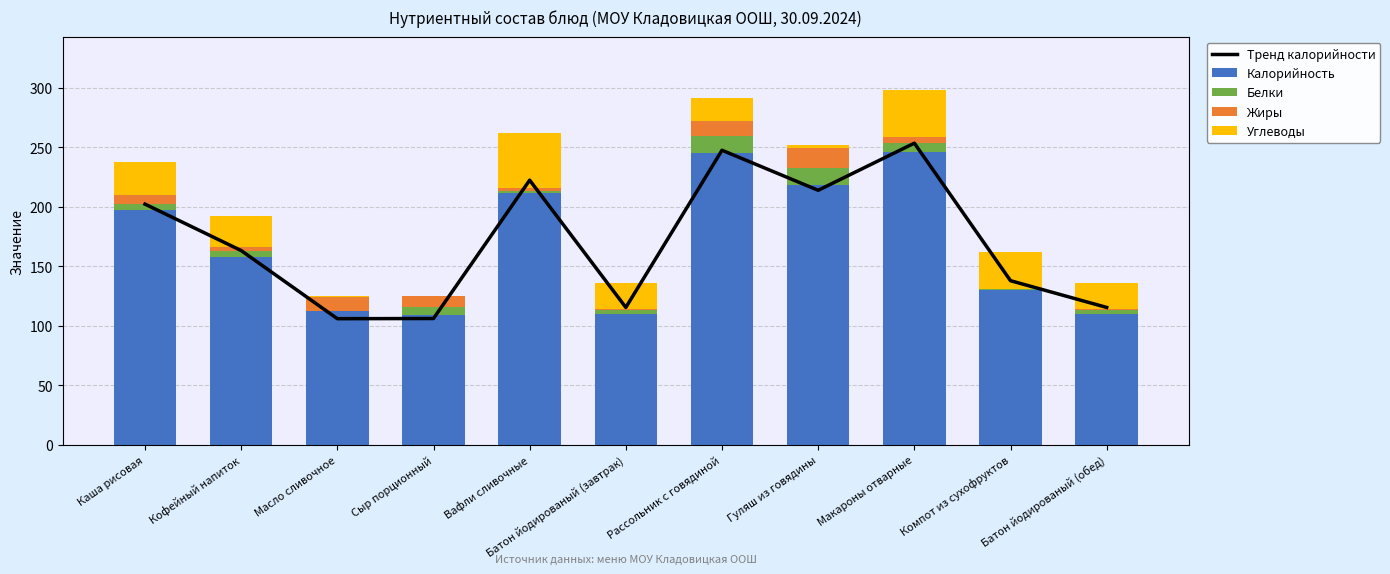

The Белки series shows 0.4 at Вафли сливочные. True or false?

False